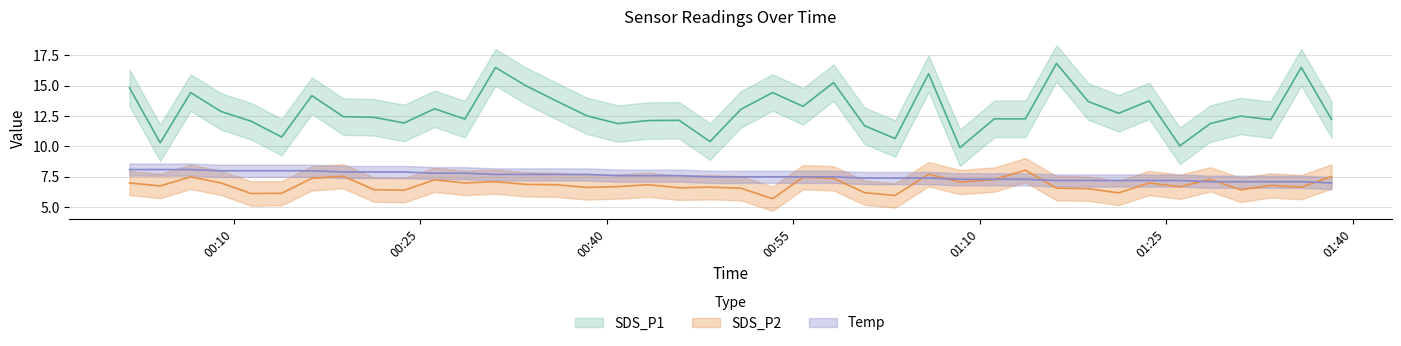

What is the difference between the second highest and minimum values in the SDS_P1 series?

6.6